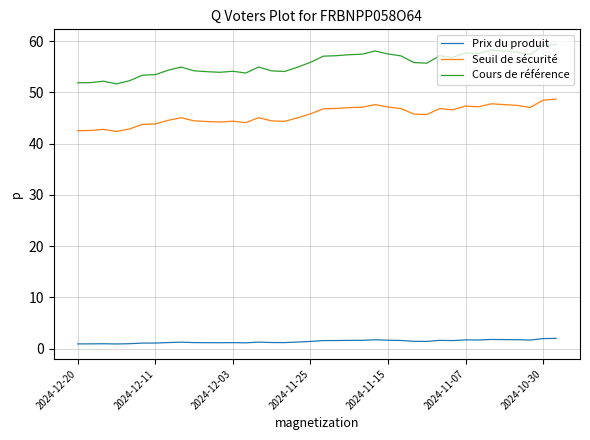

Which series has the widest spread of values?

Cours de référence